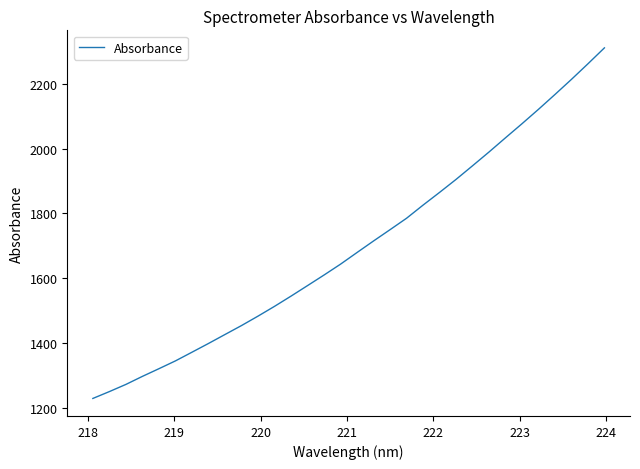

What is the average value?

1699.8